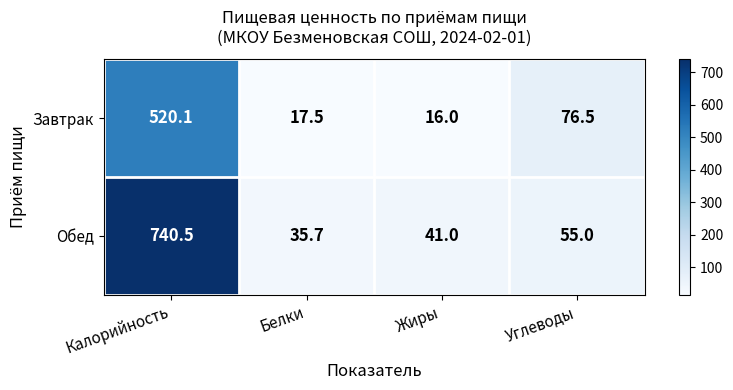

Rank the series by their maximum value, from highest to lowest.

Обед, Завтрак